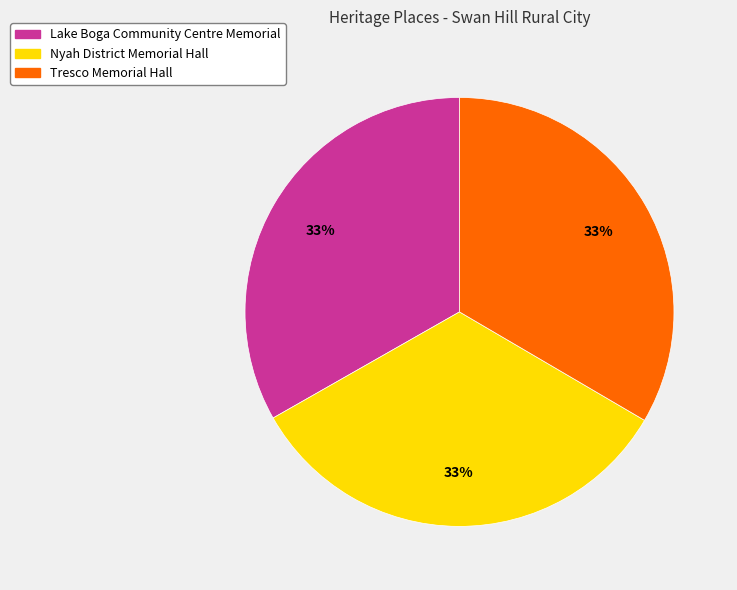

Does any single category account for the majority?

No